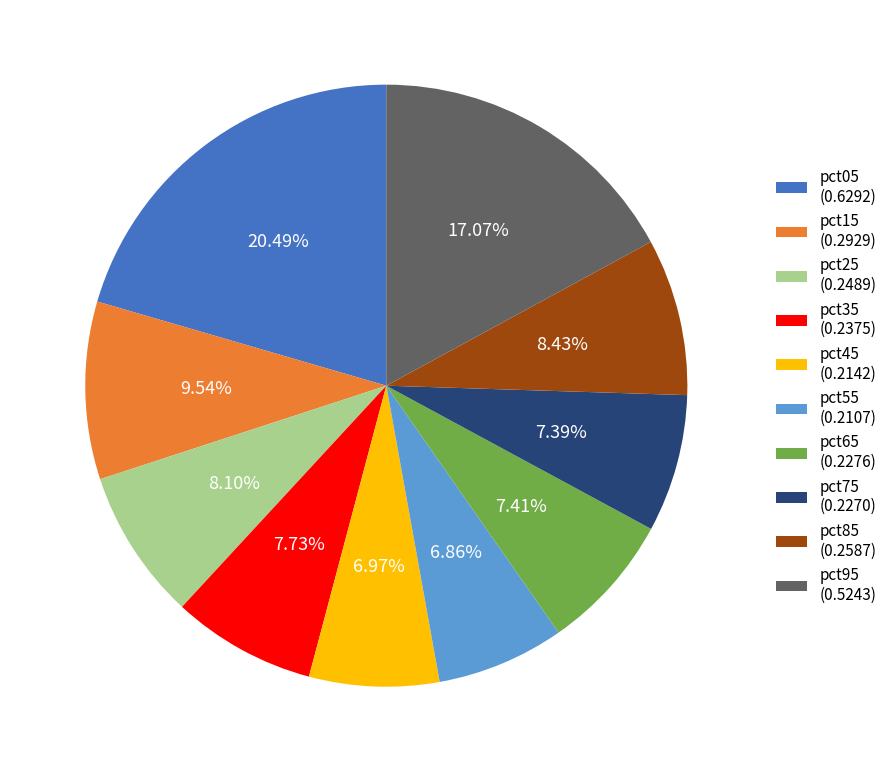

Is there any slice that represents more than half of the pie?

No